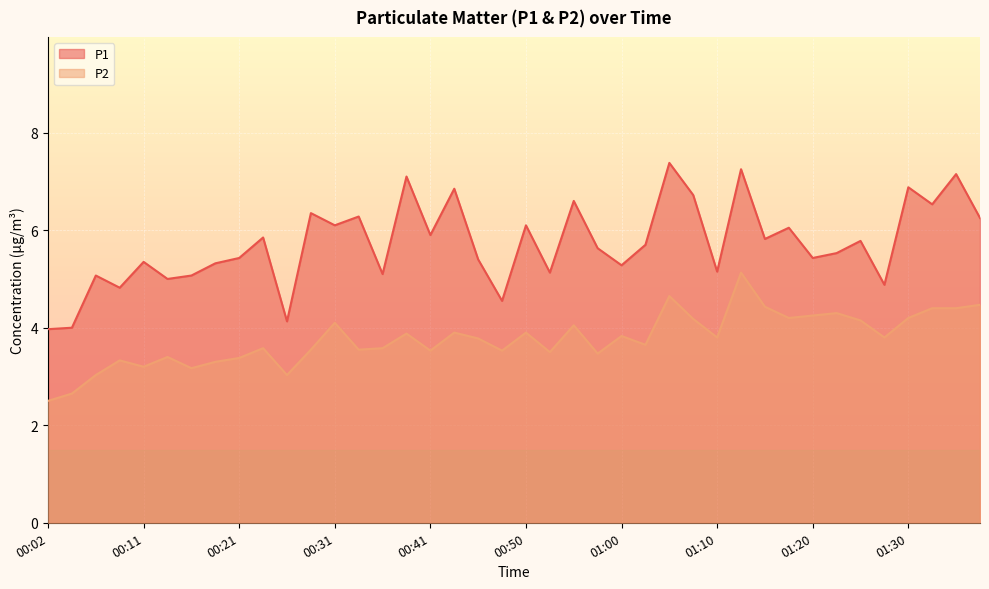

True or false: P1 and P2 intersect in this chart.

False